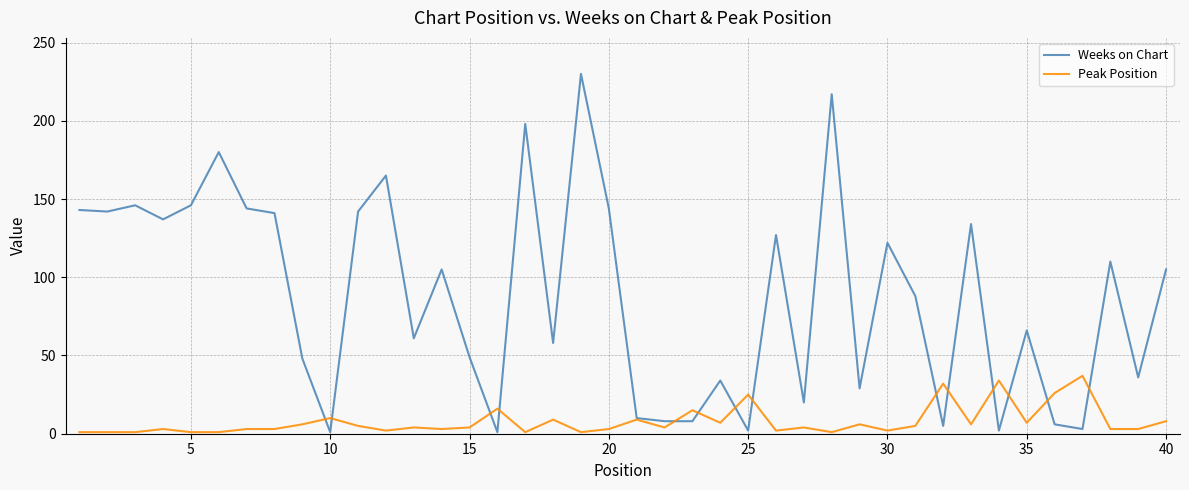

Which series has the widest spread of values?

Weeks on Chart